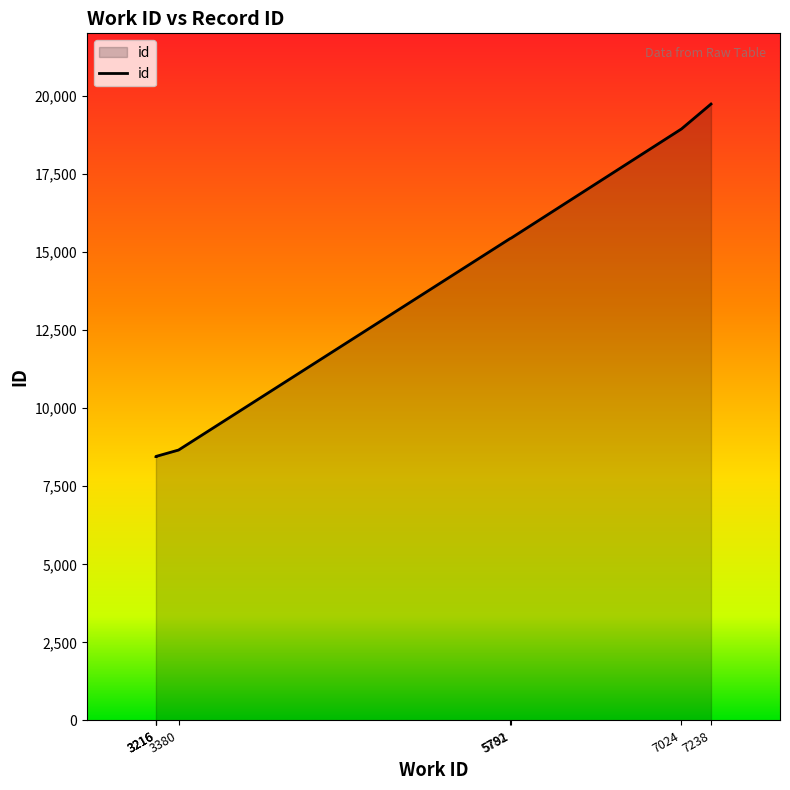

Does the chart have visible grid lines?

No